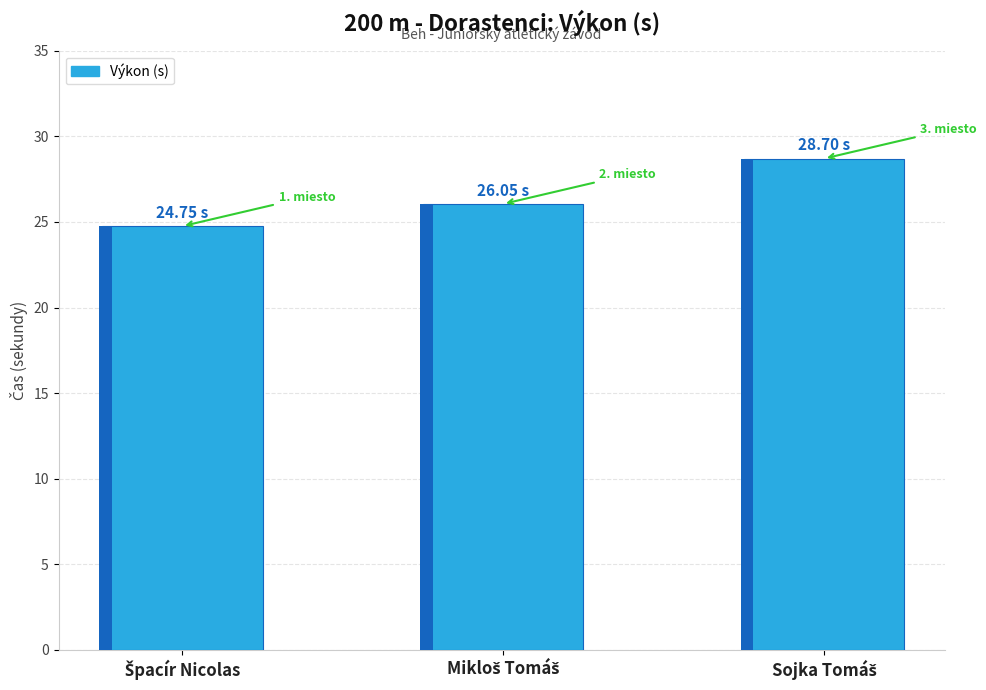

What is the average value?

26.5